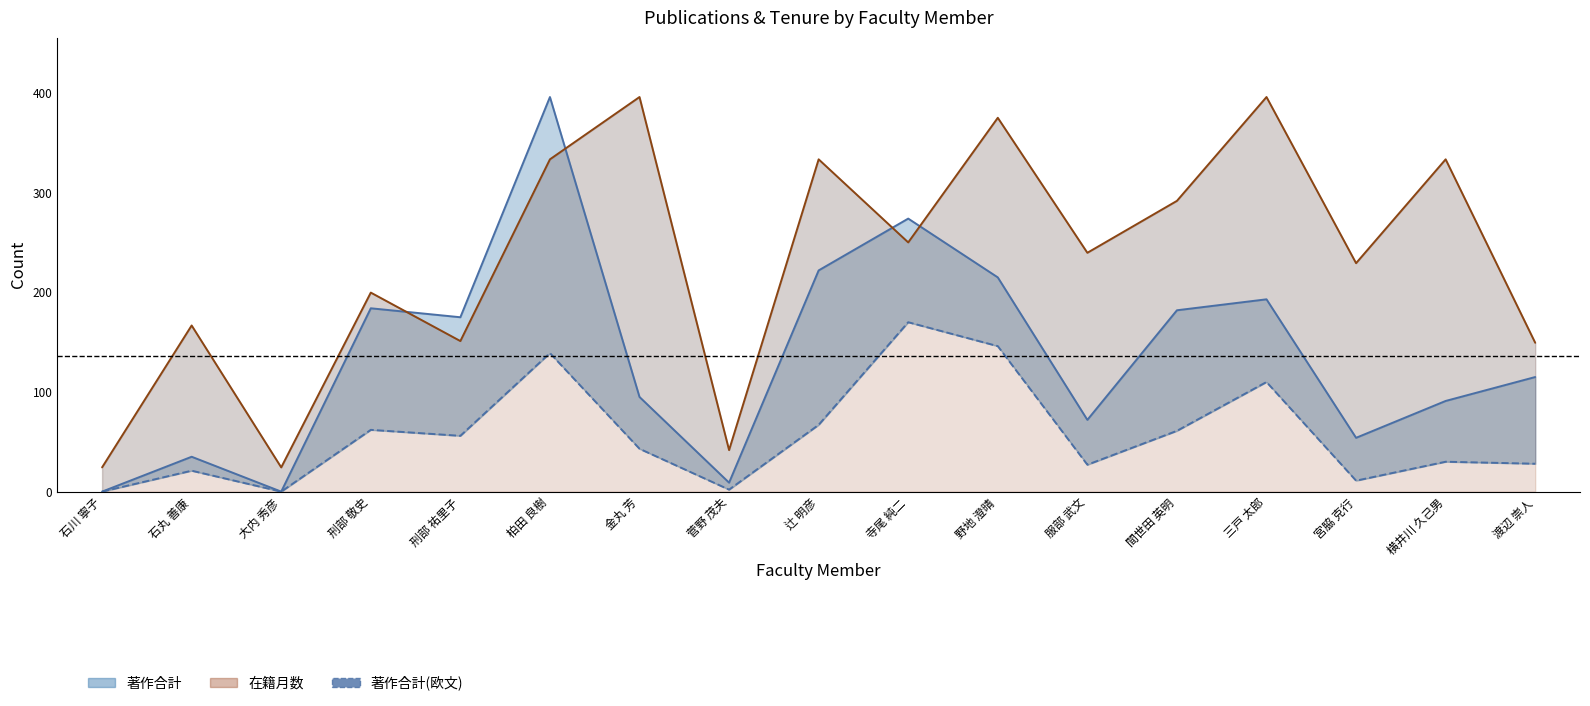

At which category does 著作合計 (line) reach its first local peak?

石丸 善康